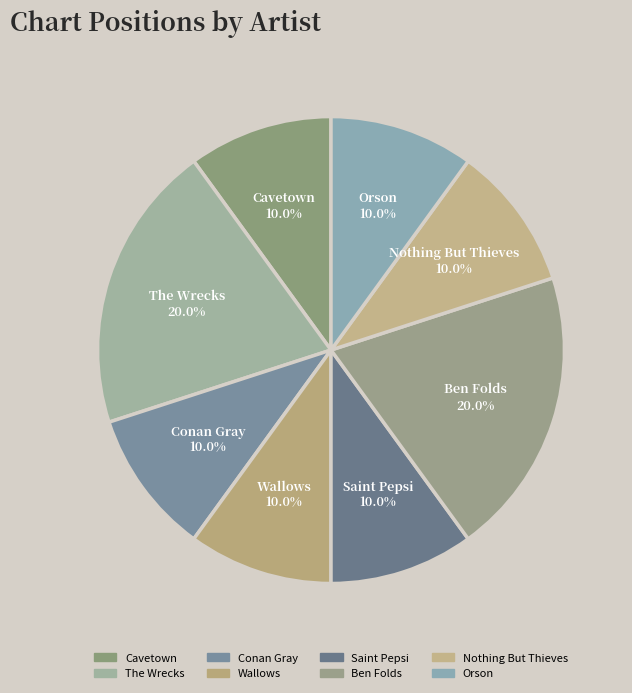

Does Wallows represent more than half of the total?

No